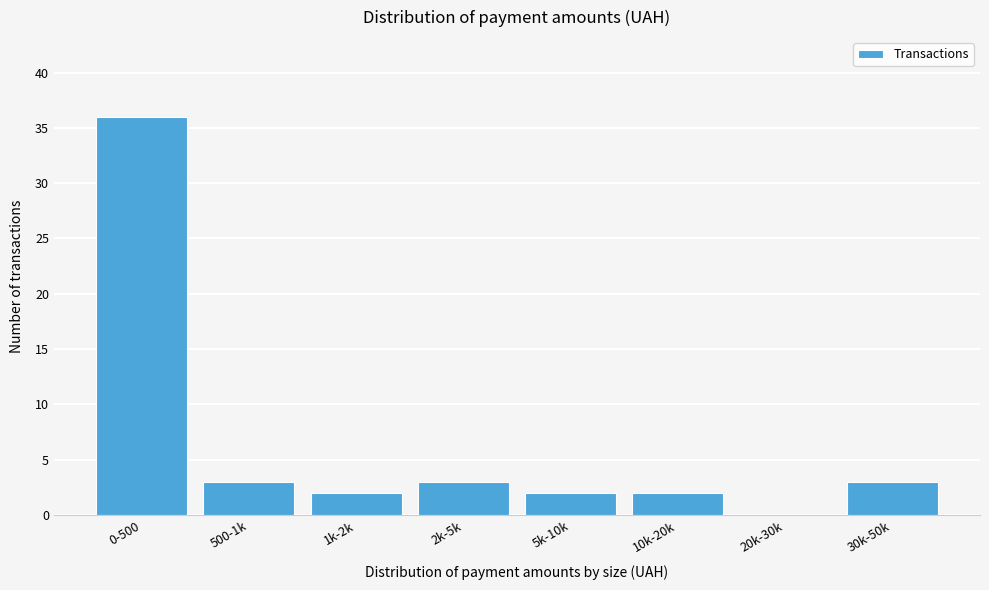

Reading right to left, list all the values displayed in this chart.

30k-50k=3	20k-30k=0	10k-20k=2	5k-10k=2	2k-5k=3	1k-2k=2	500-1k=3	0-500=36